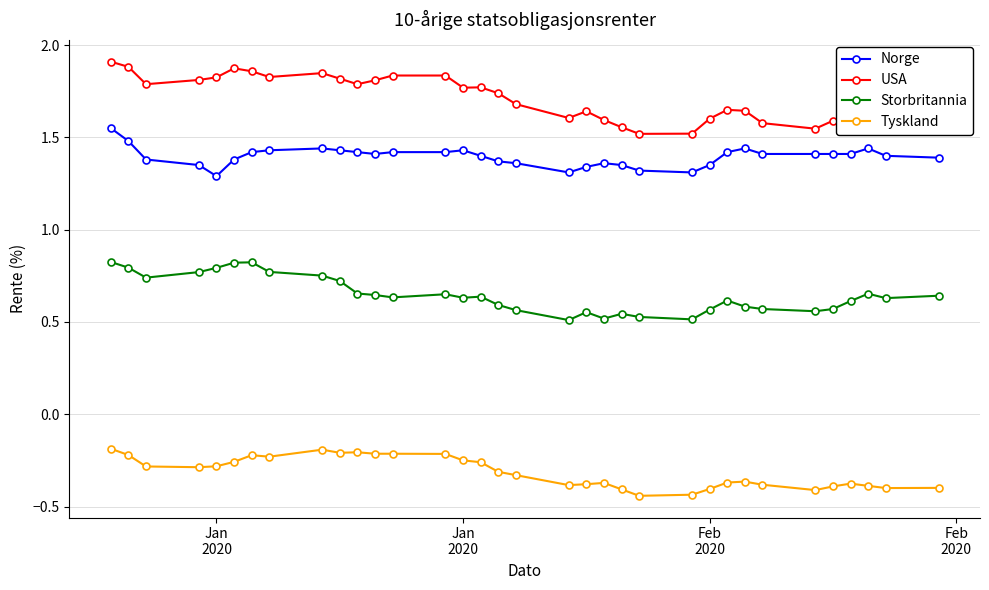

What is the difference between the maximum and minimum values in the USA series?

0.4